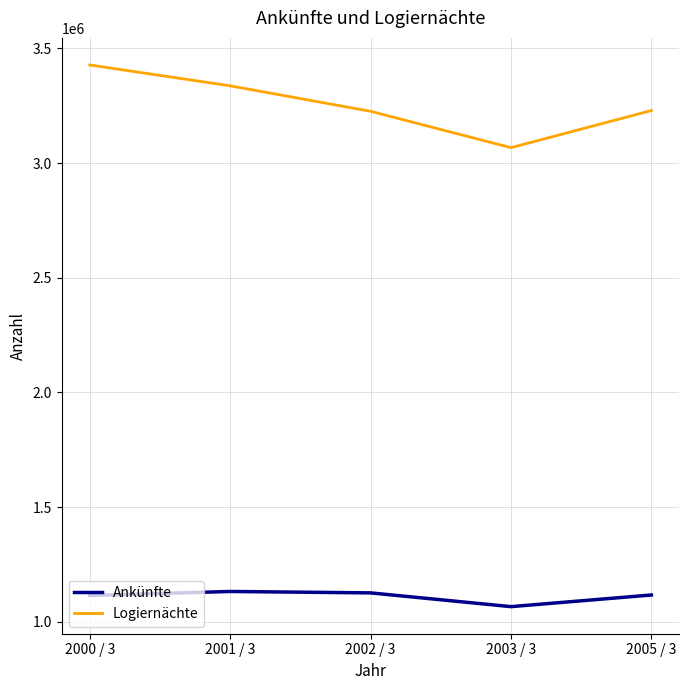

What is the approximate value of Ankünfte at 2001 / 3, to the nearest 10?

1131840